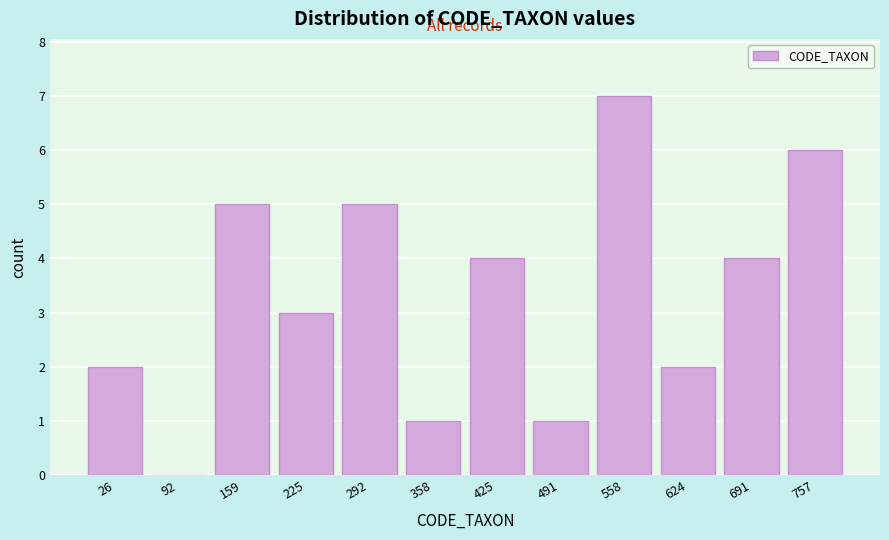

Reading right to left, transcribe all the data shown in this chart.

757=6	691=4	624=2	558=7	491=1	425=4	358=1	292=5	225=3	159=5	92=0	26=2